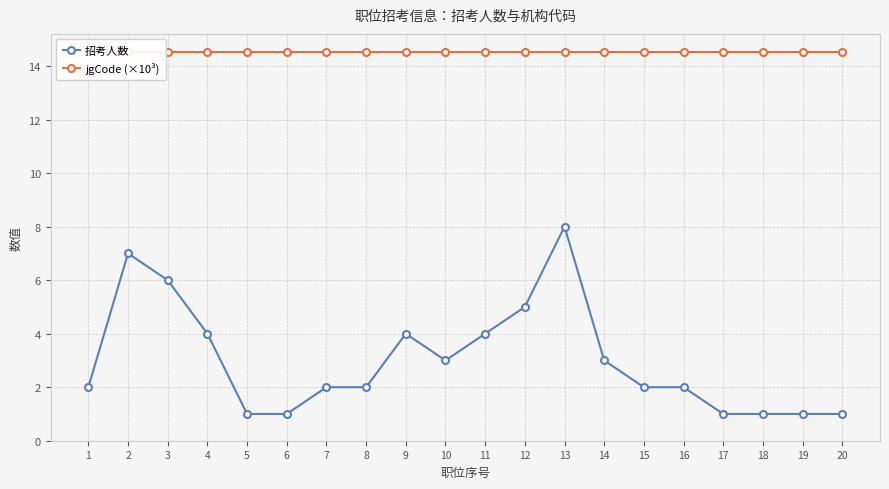

At how many categories does at least one series exceed 2?

20